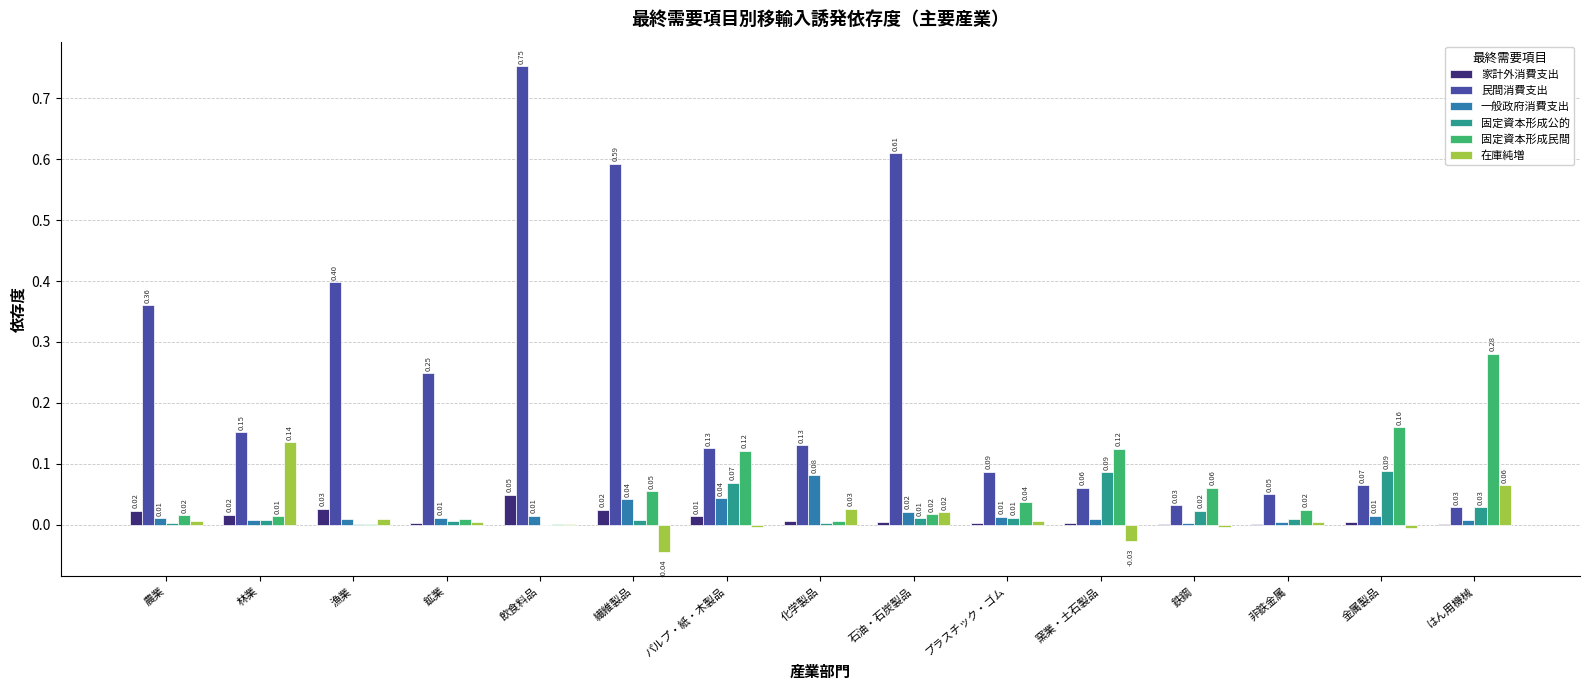

Are the bars grouped side by side (vs. stacked)?

Yes